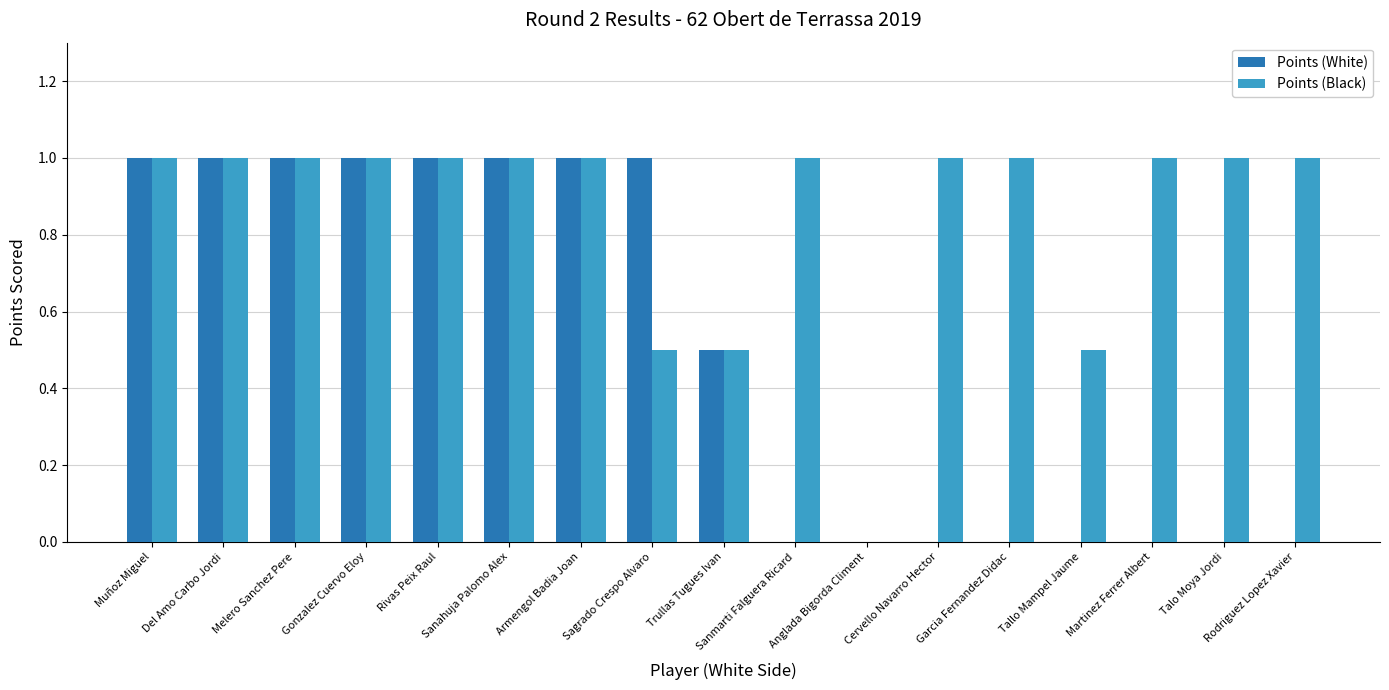

Are the bars grouped side by side (vs. stacked)?

Yes